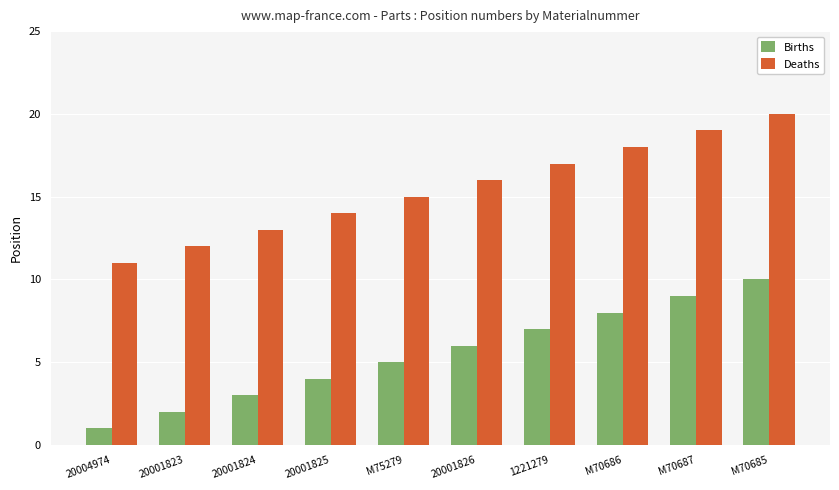

Which series has the largest total across all categories?

Deaths